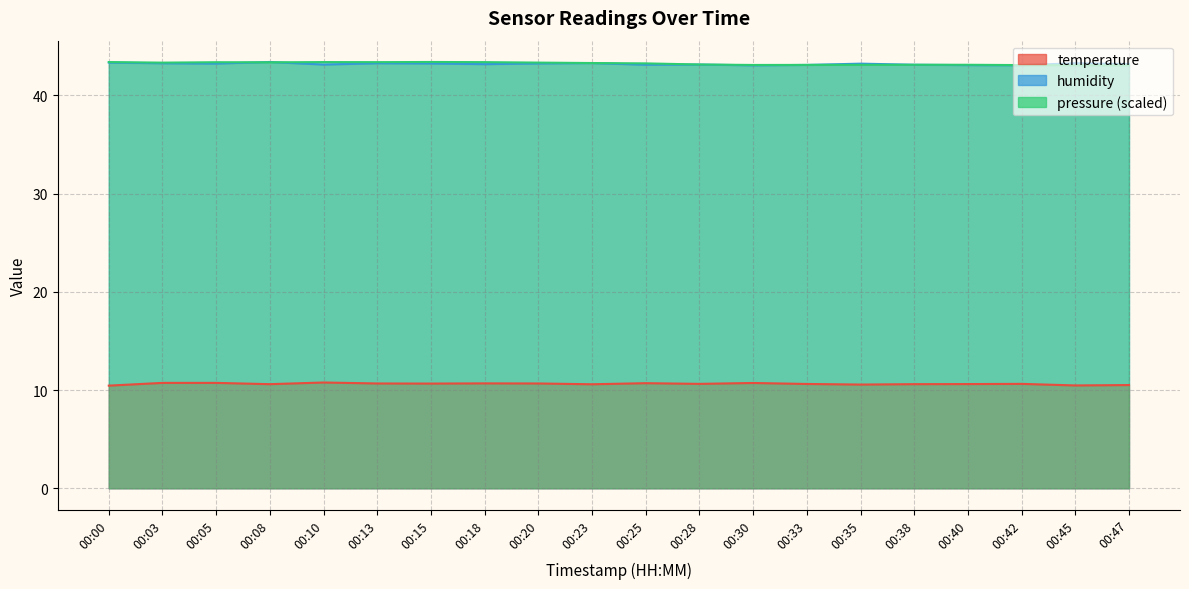

Which category has the lowest value across all series?

00:00